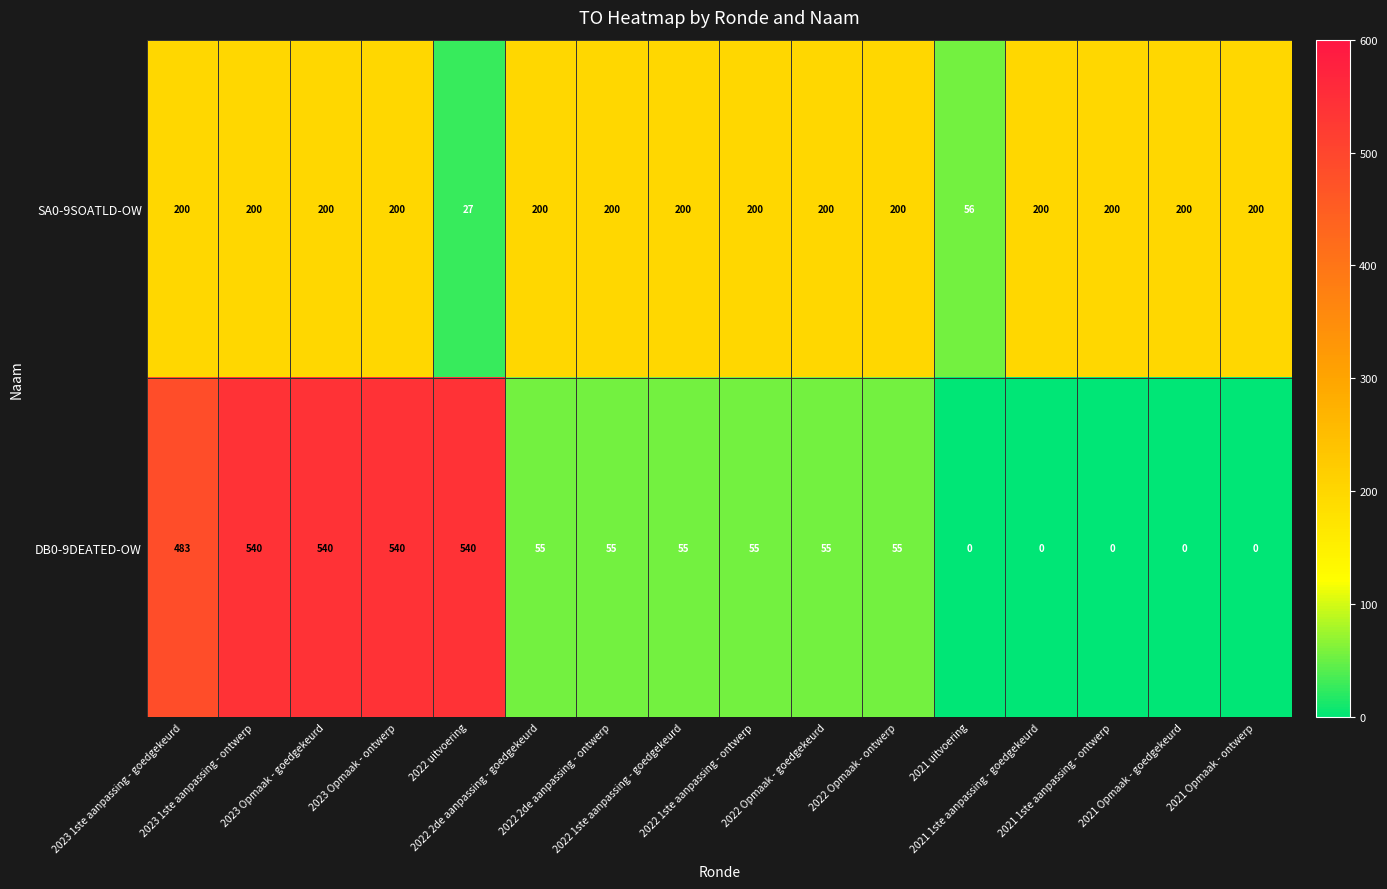

What is the total value across all series at 2023 1ste aanpassing - goedgekeurd?

683